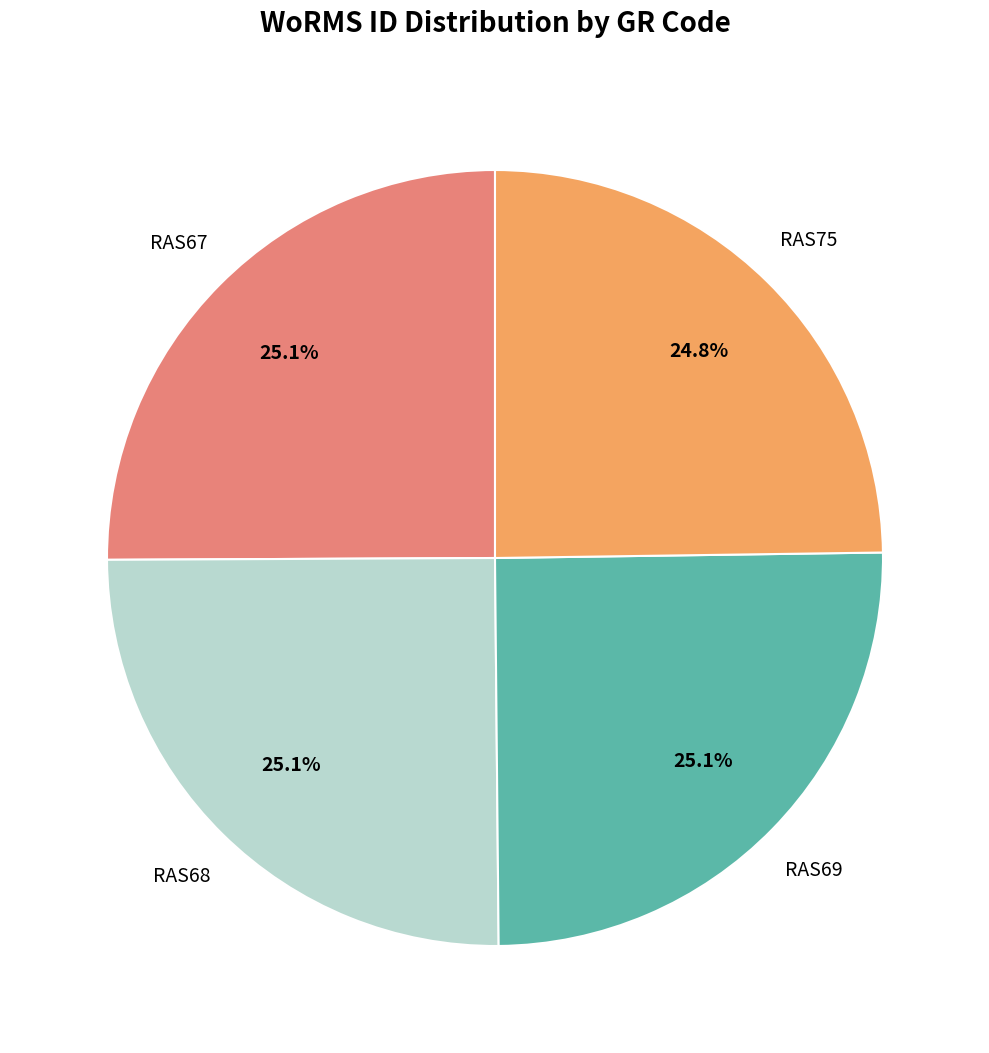

Does any single category account for the majority?

No